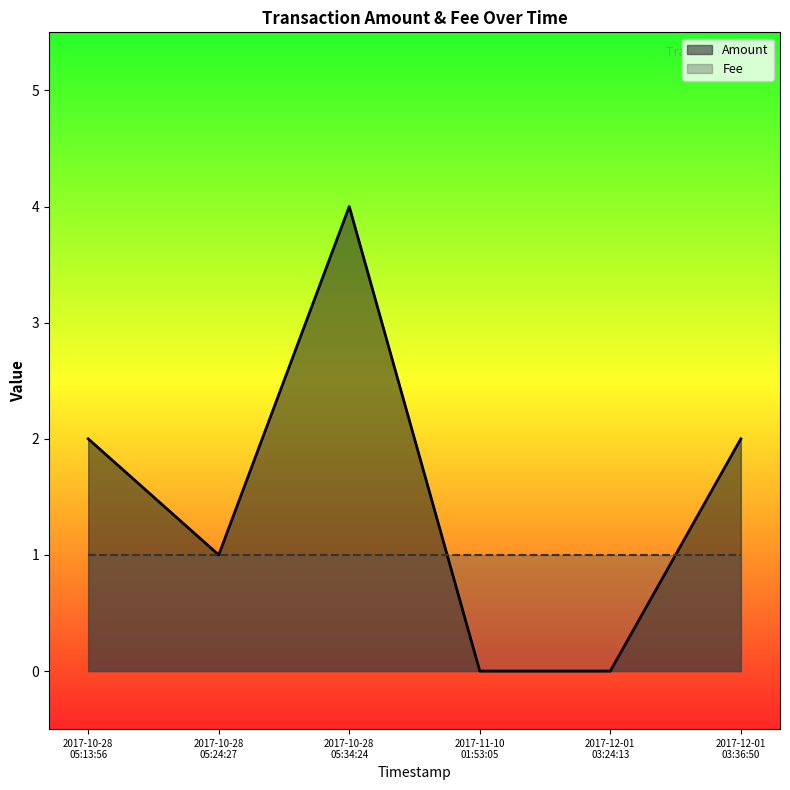

Which has a higher value, 2017-11-10 01:53:05 or 2017-12-01 03:24:13?

2017-11-10 01:53:05